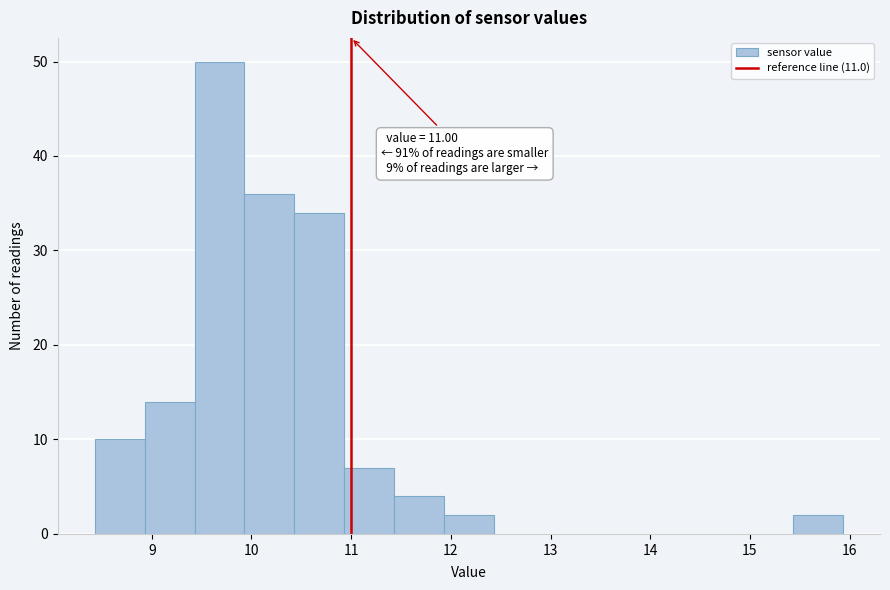

Over which range of the x-axis is the bar tallest?

9.43 to 9.93